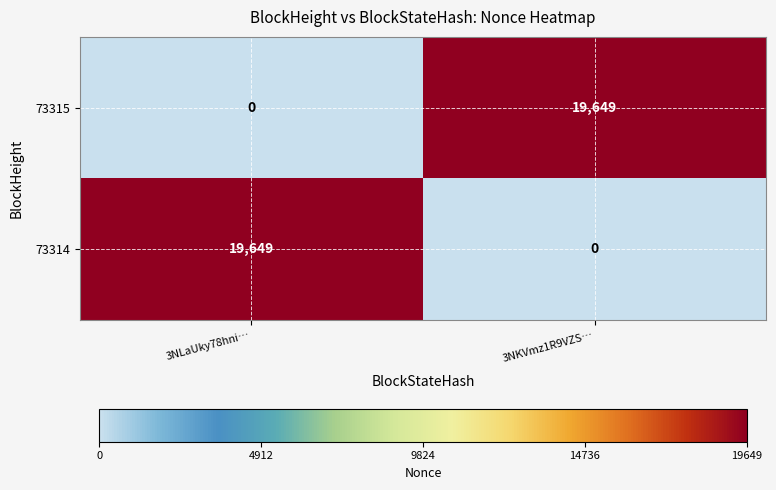

Reading left to right, list all the values displayed in this chart.

73315: 3NLaUky78hni…=0	3NKVmz1R9VZS…=19649
73314: 3NLaUky78hni…=19649	3NKVmz1R9VZS…=0